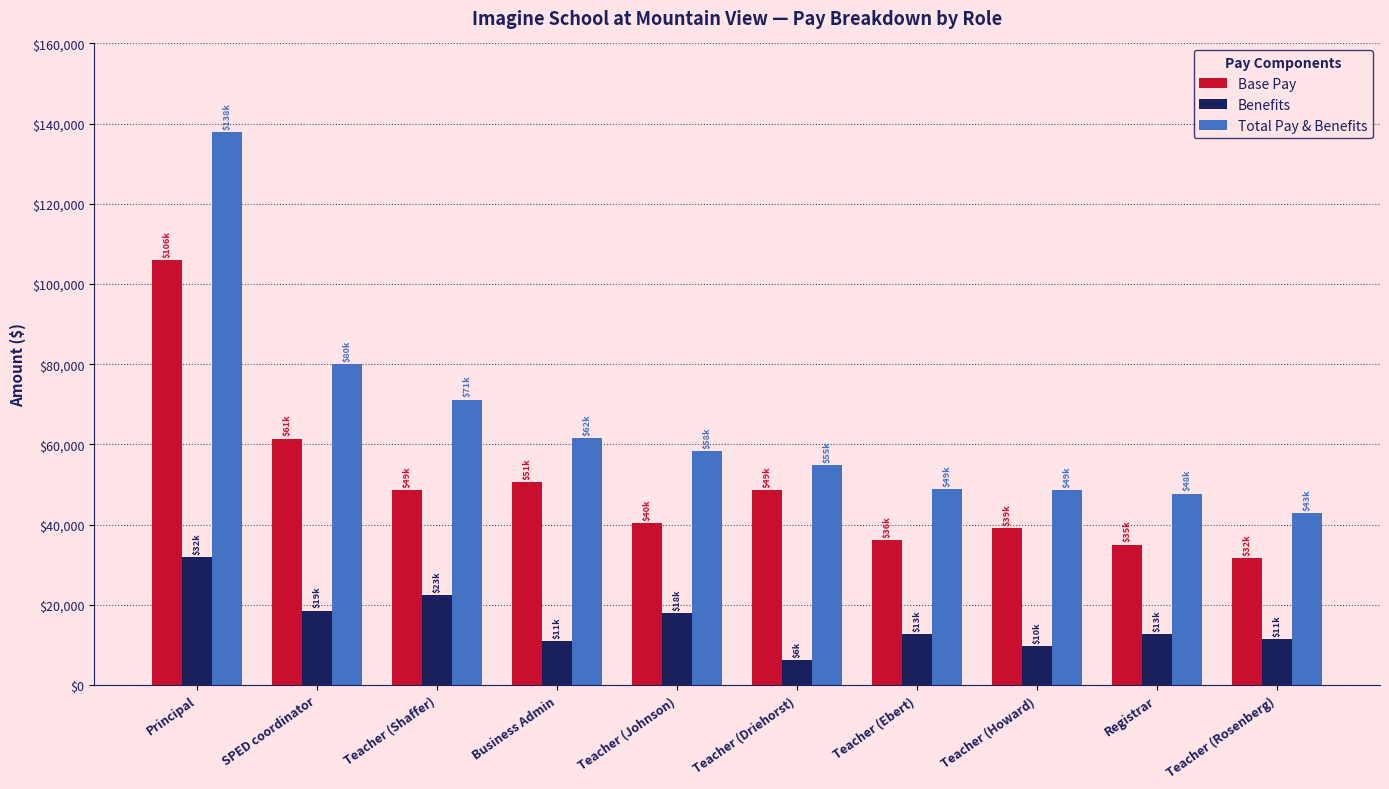

List the series in order of their peak value, highest first.

Total Pay & Benefits, Base Pay, Benefits